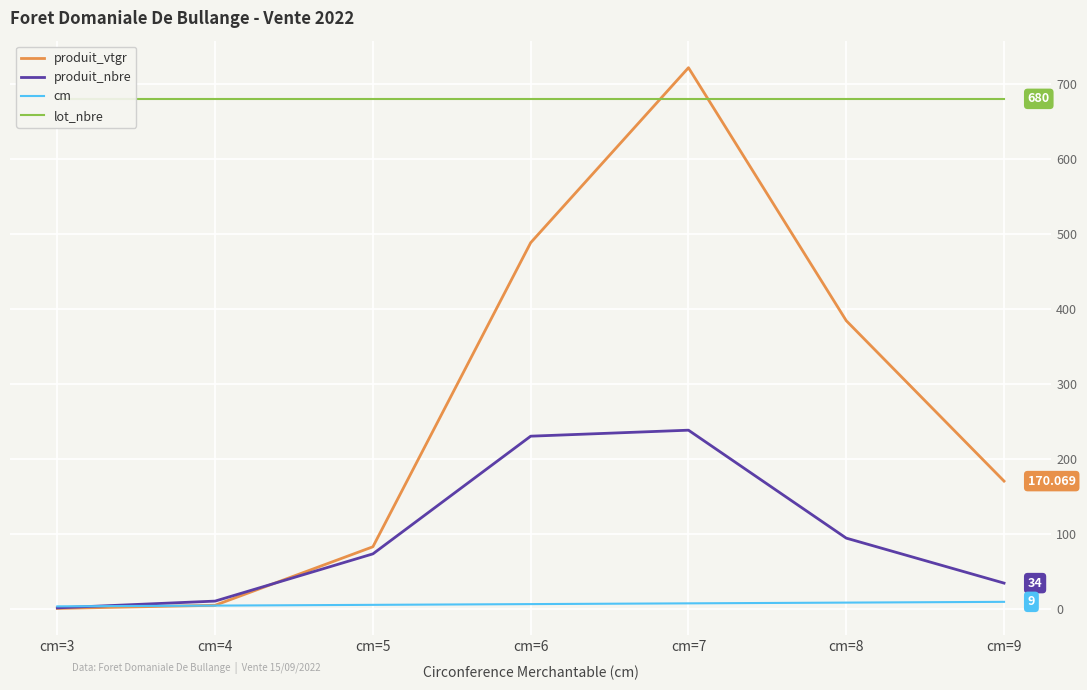

List the series in order of their peak value, highest first.

produit_vtgr, lot_nbre, produit_nbre, cm